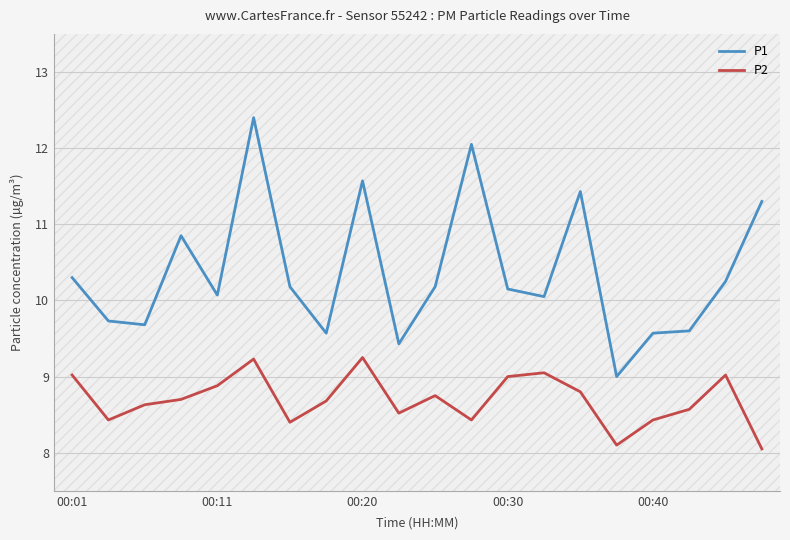

Is this an area chart (filled region under the line)?

No